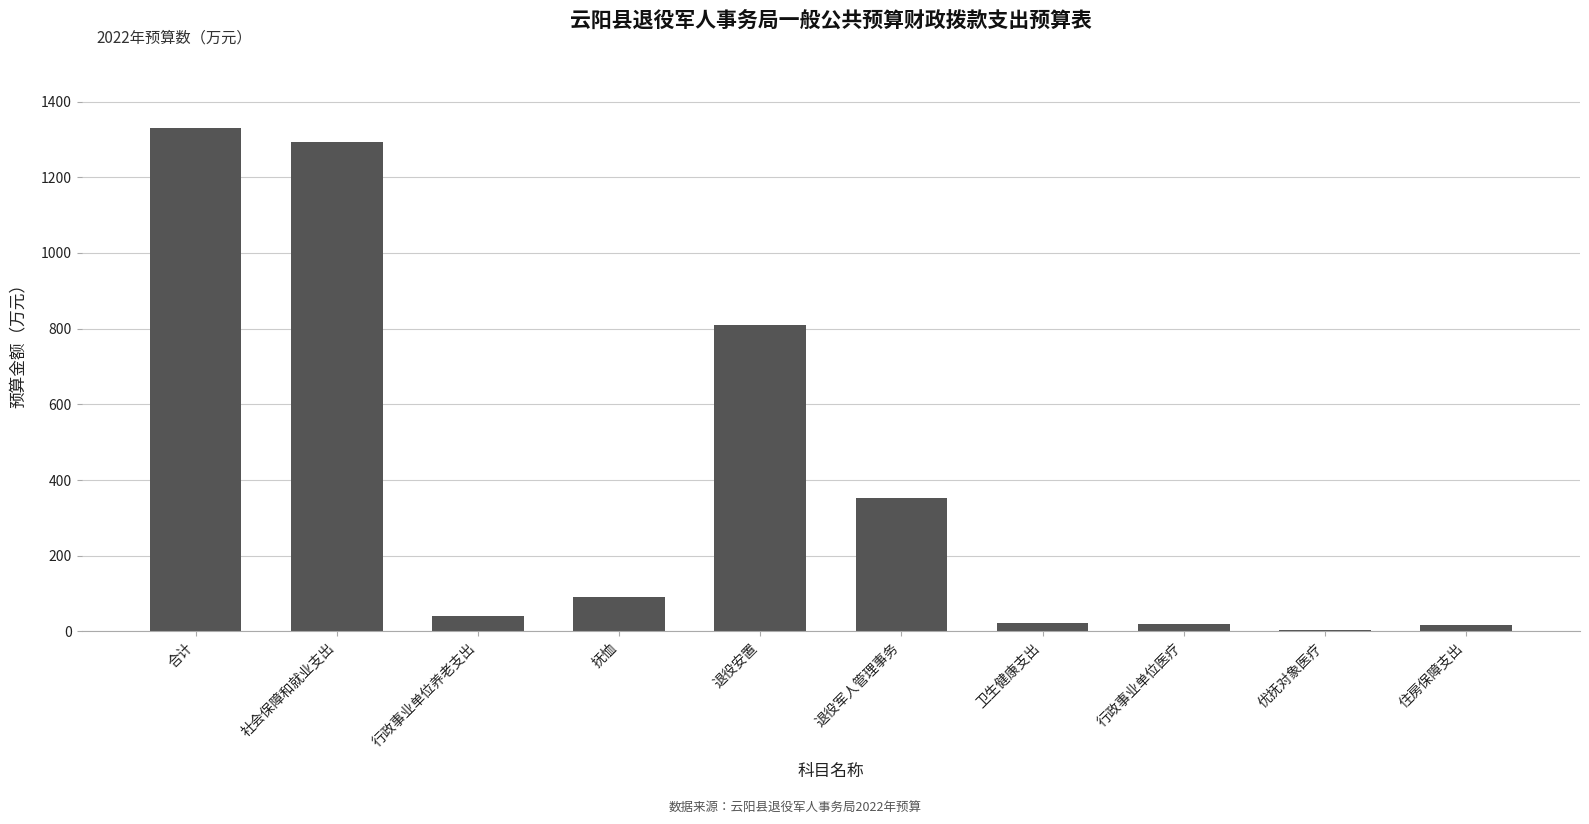

Is it true that the value at 住房保障支出 is 17.5?

True